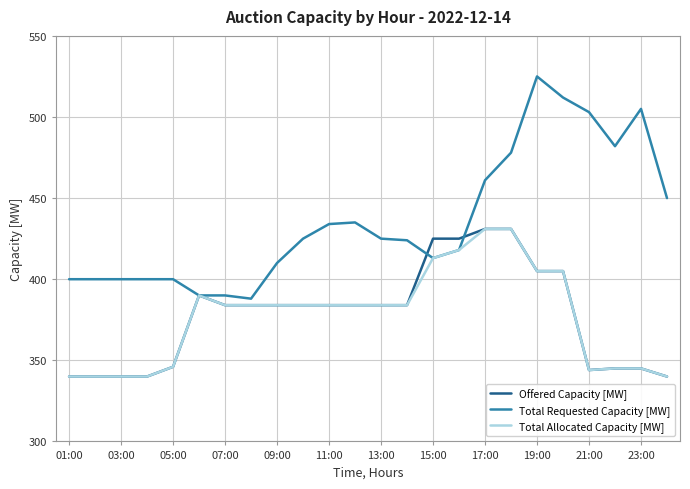

What is the highest value of the Total Allocated Capacity [MW] series?

431